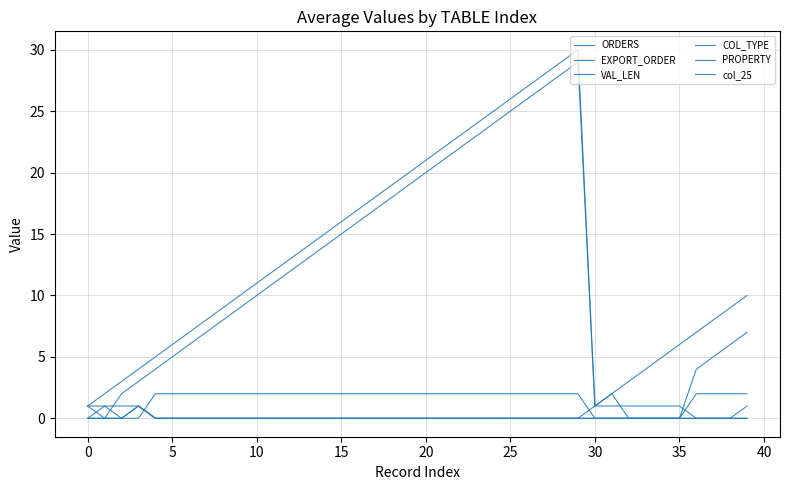

True or false: VAL_LEN and EXPORT_ORDER cross at least once.

False